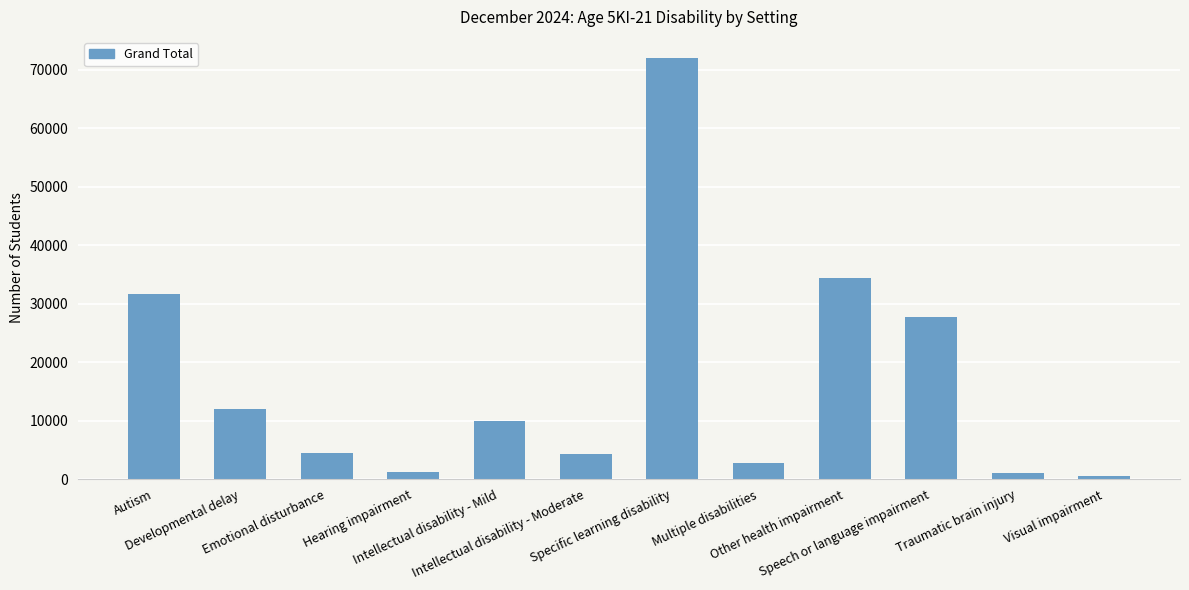

How many categories are shown in the chart?

12